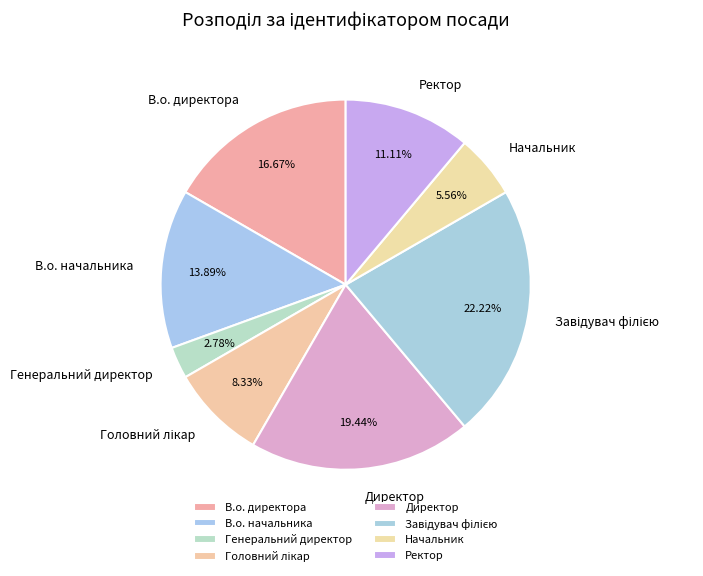

To the nearest percent, what percentage of the pie is В.о. директора?

17%